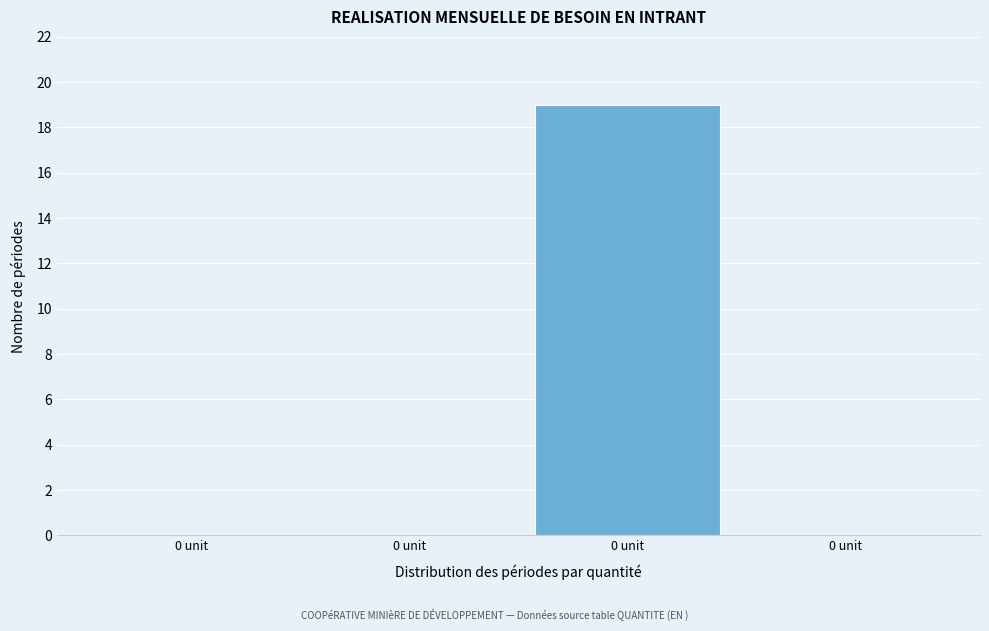

How many data points does each series have?

4